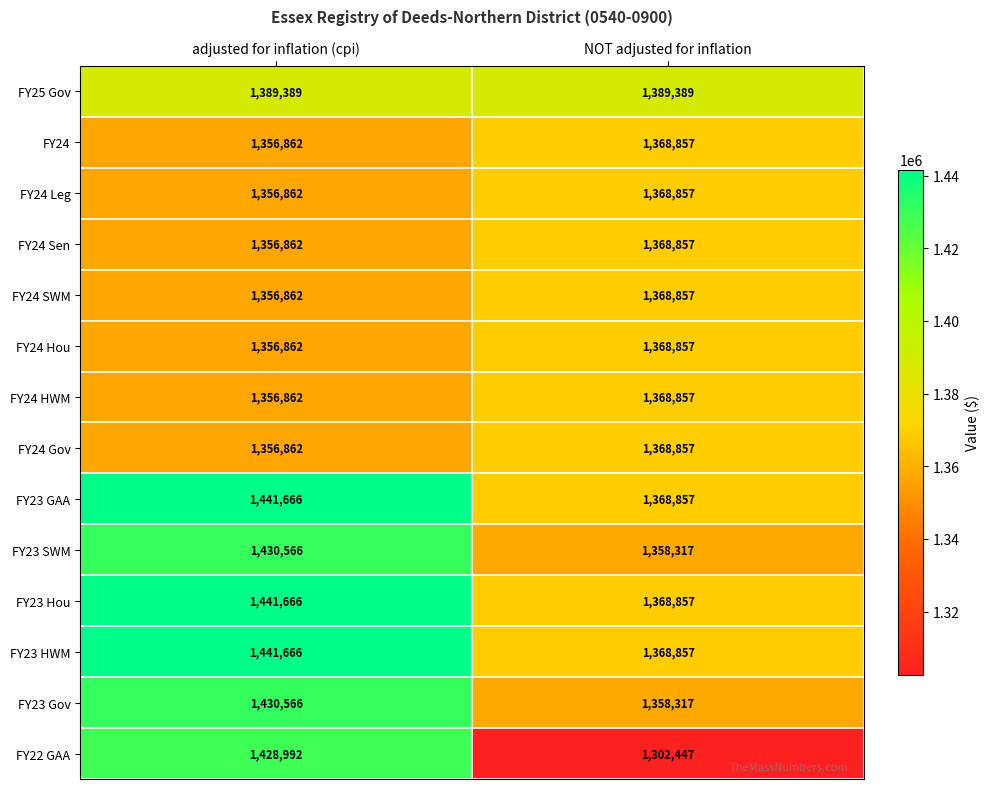

Which label corresponds to the smallest value in the chart?

NOT adjusted for inflation